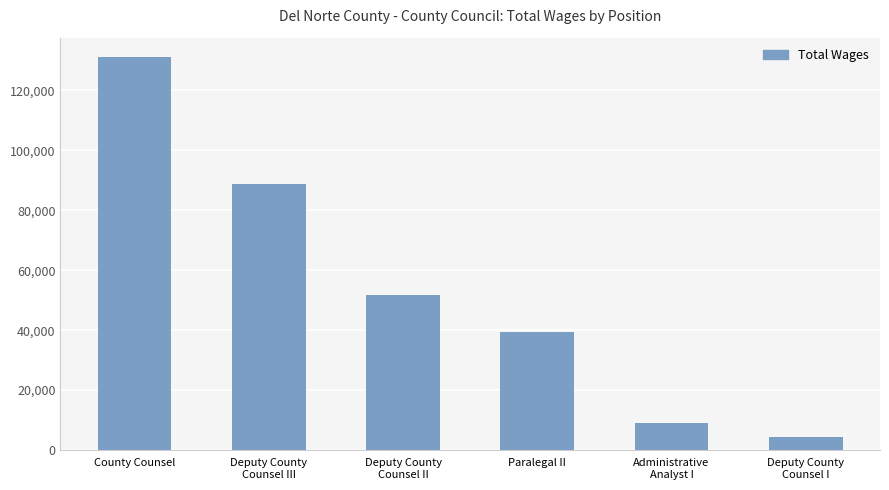

Which category has the lowest value across all series?

Deputy County
Counsel I